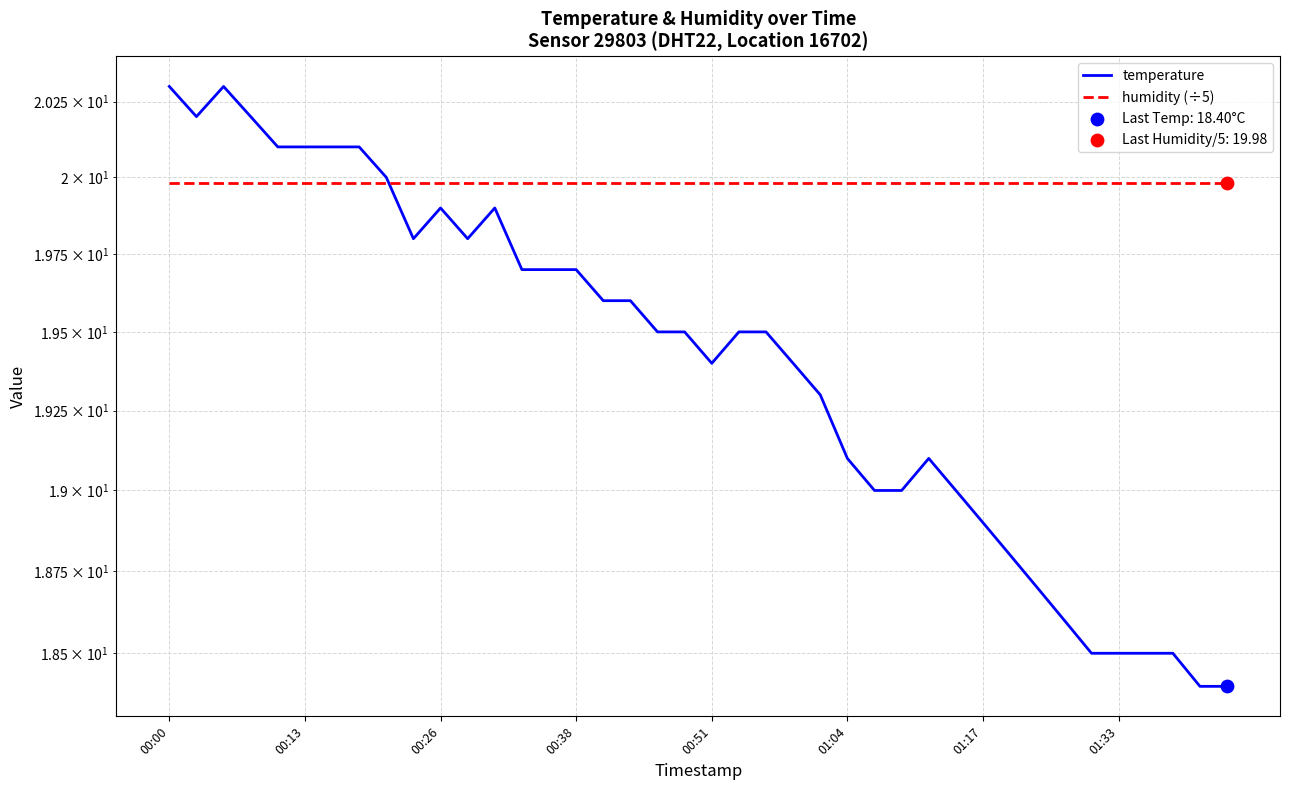

What are all the series names shown in the legend?

temperature, humidity (÷5)